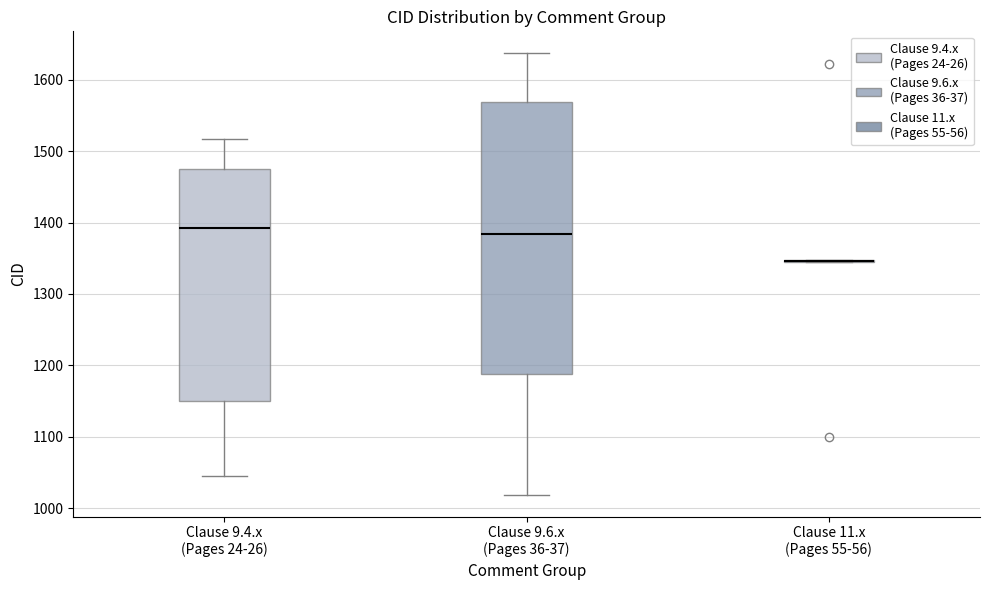

Reading left to right, transcribe this box plot: for each box, give where its median line is, the range the box spans, and where its two whiskers end, as read against the y-axis. The values are not printed on the chart, so give them approximately, as read against the axis.

Clause 9.4.x (Pages 24-26): median 1390, box 1150 to 1480, whiskers 1050 to 1520
Clause 9.6.x (Pages 36-37): median 1380, box 1190 to 1570, whiskers 1020 to 1640
Clause 11.x (Pages 55-56): box collapsed to a line at 1350, whiskers 1350 to 1350